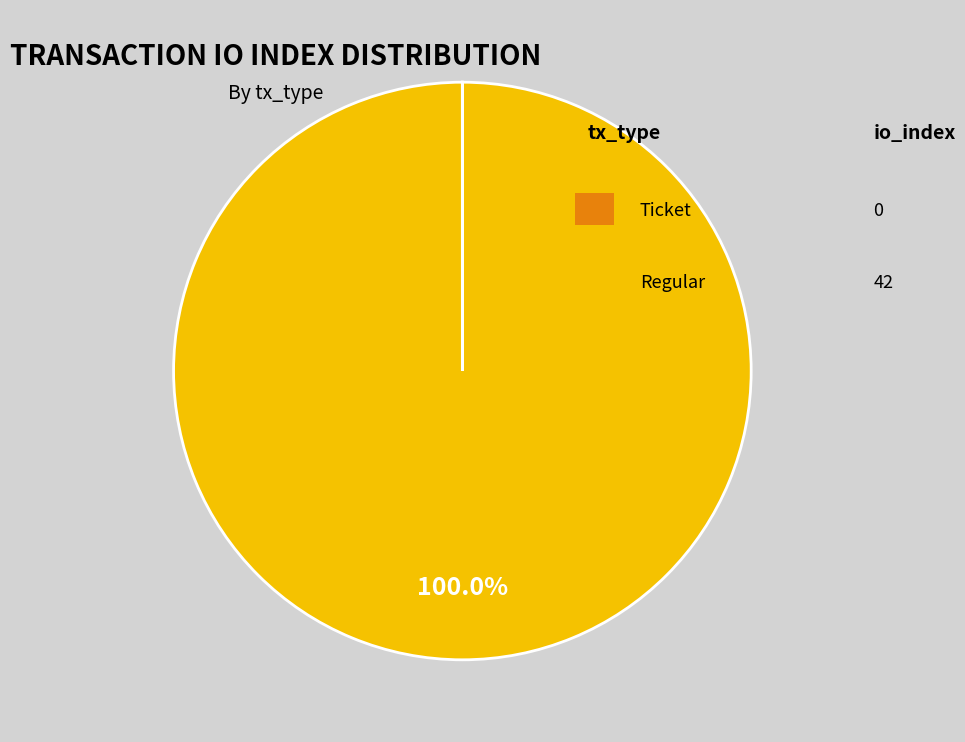

Is there any slice that represents more than half of the pie?

Yes